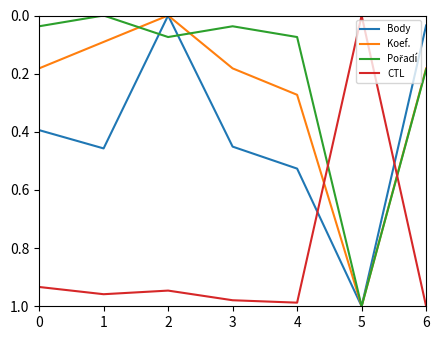

At which label does CTL reach its minimum?

5